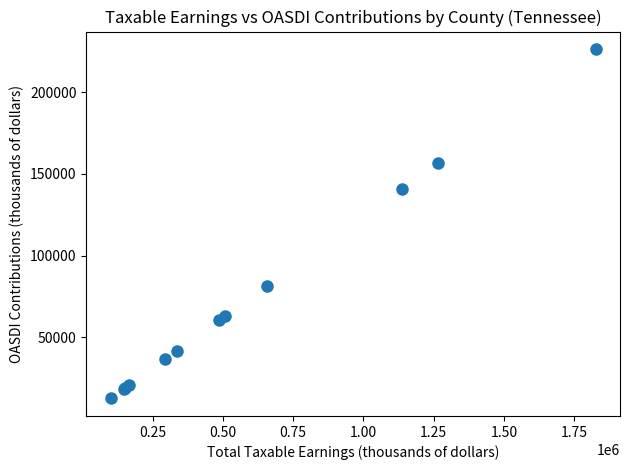

What Y value in the scatter plot is closest to 119456?

140938